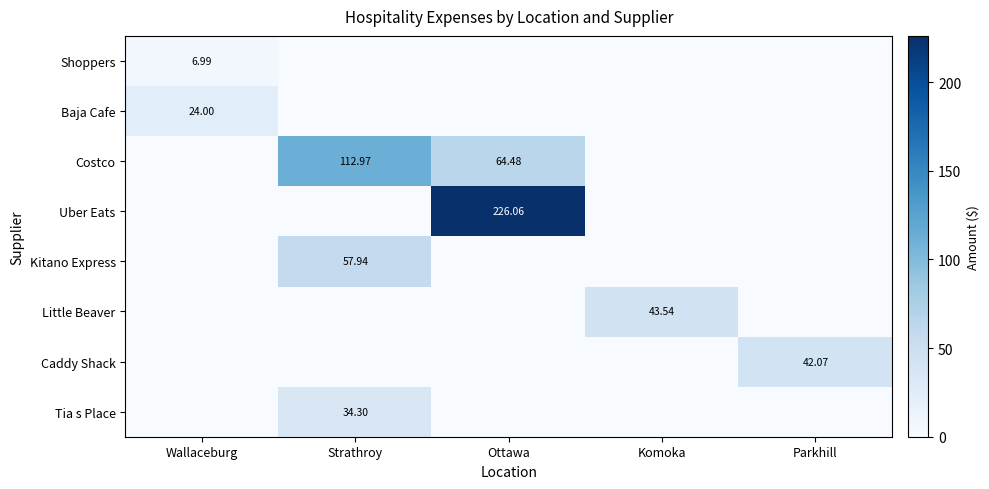

What is the difference between the highest and lowest values at Komoka?

43.5